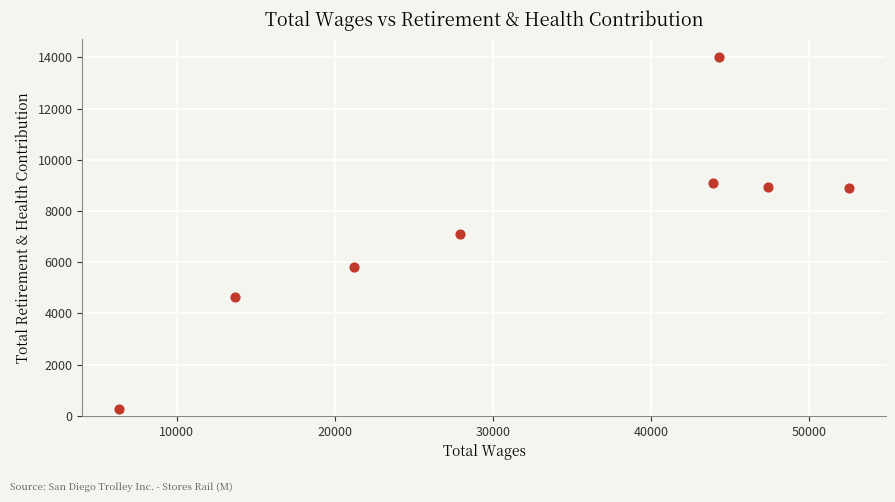

What is the average X value?

32148